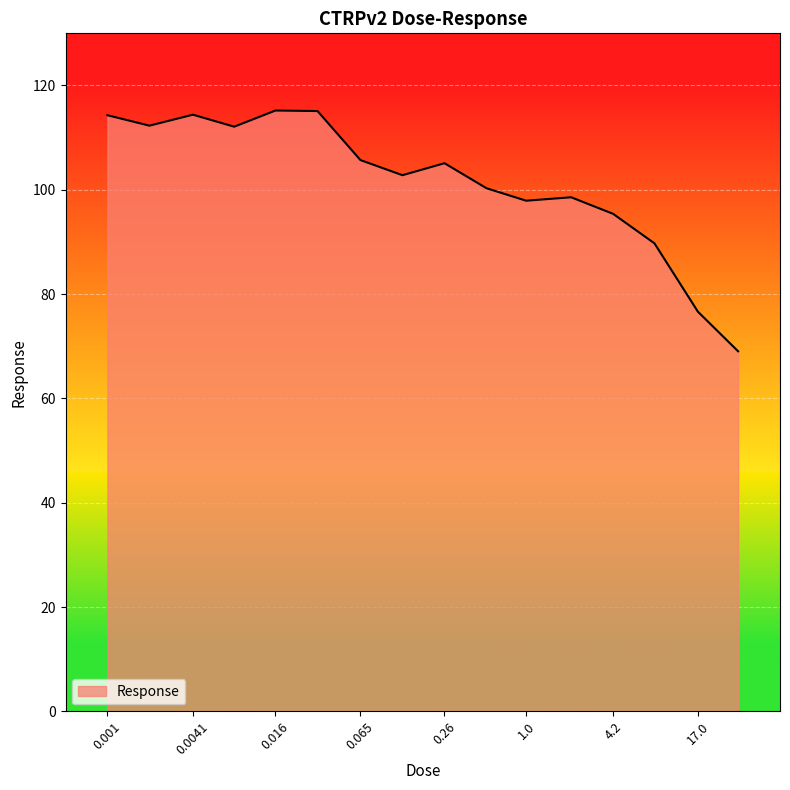

What is the maximum value shown in the chart?

115.2